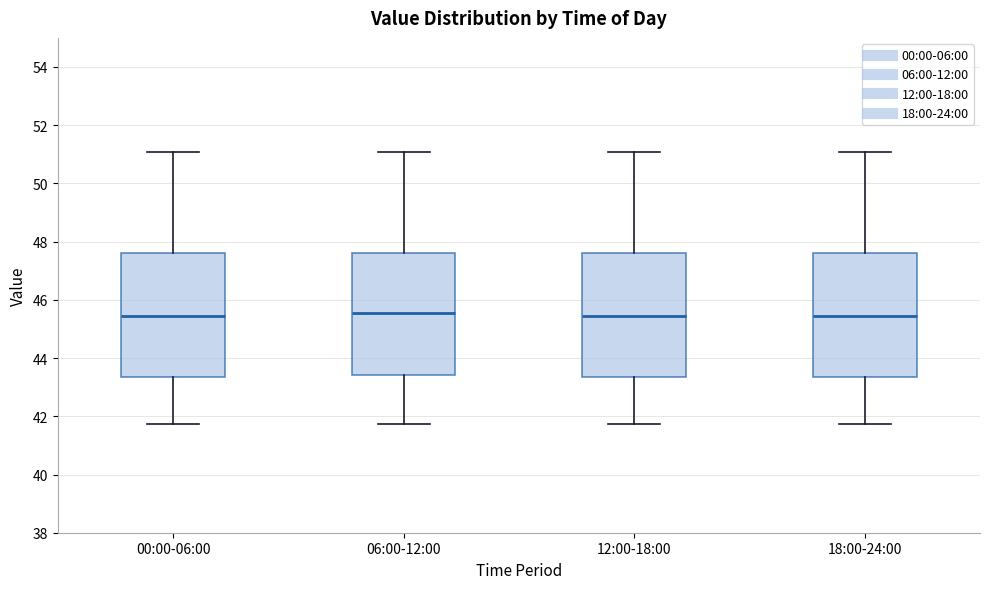

Where is the lower edge of the box for 06:00-12:00 on the y-axis? The values are not printed on the chart, so give them approximately, as read against the axis.

43.4